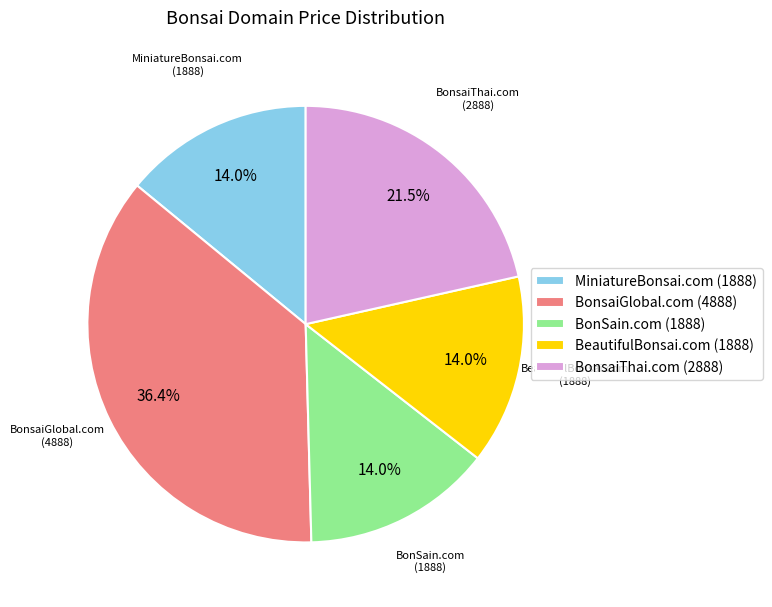

The BonSain.com slice represents 14% of the pie. True or false?

True